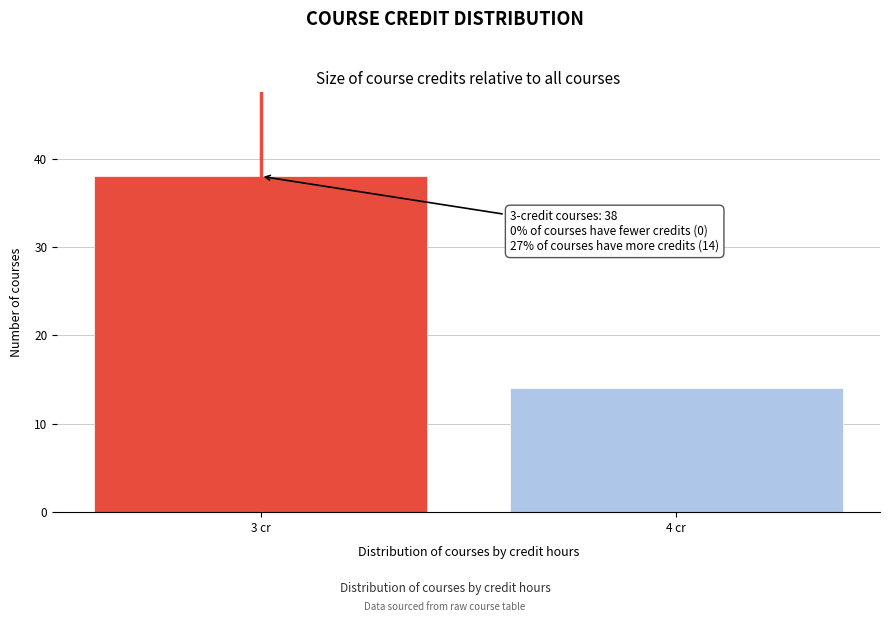

Reading left to right, extract all data points from this chart.

38	14